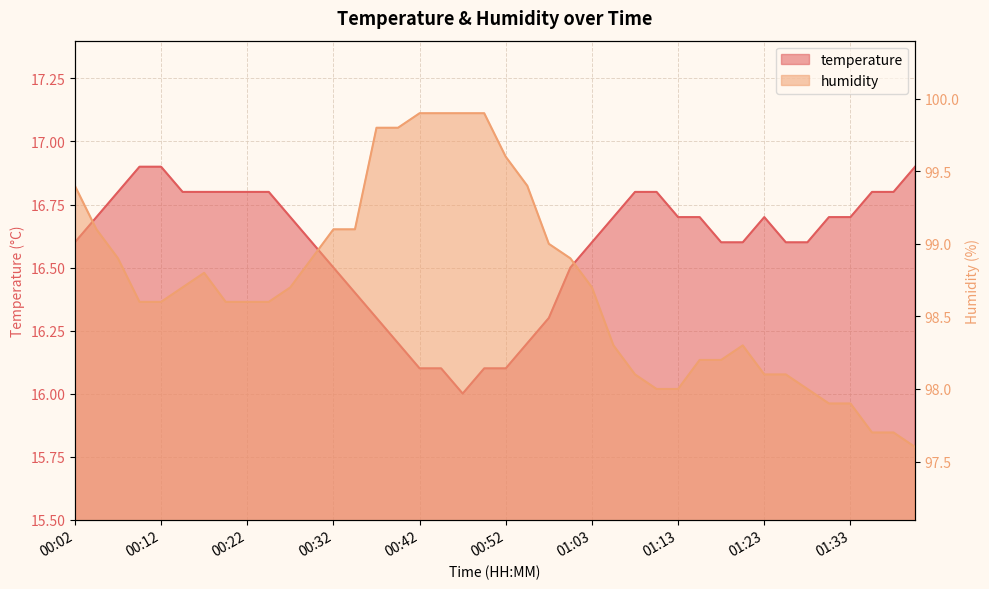

Rank the categories by humidity value from lowest to highest.

01:41, 01:36, 01:39, 01:31, 01:33, 01:11, 01:13, 01:29, 01:08, 01:23, 01:26, 01:16, 01:18, 01:05, 01:21, 00:09, 00:12, 00:19, 00:22, 00:24, 00:14, 00:27, 01:03, 00:17, 00:07, 00:29, 01:00, 00:57, 00:04, 00:32, 00:34, 00:02, 00:55, 00:52, 00:37, 00:39, 00:42, 00:44, 00:47, 00:49